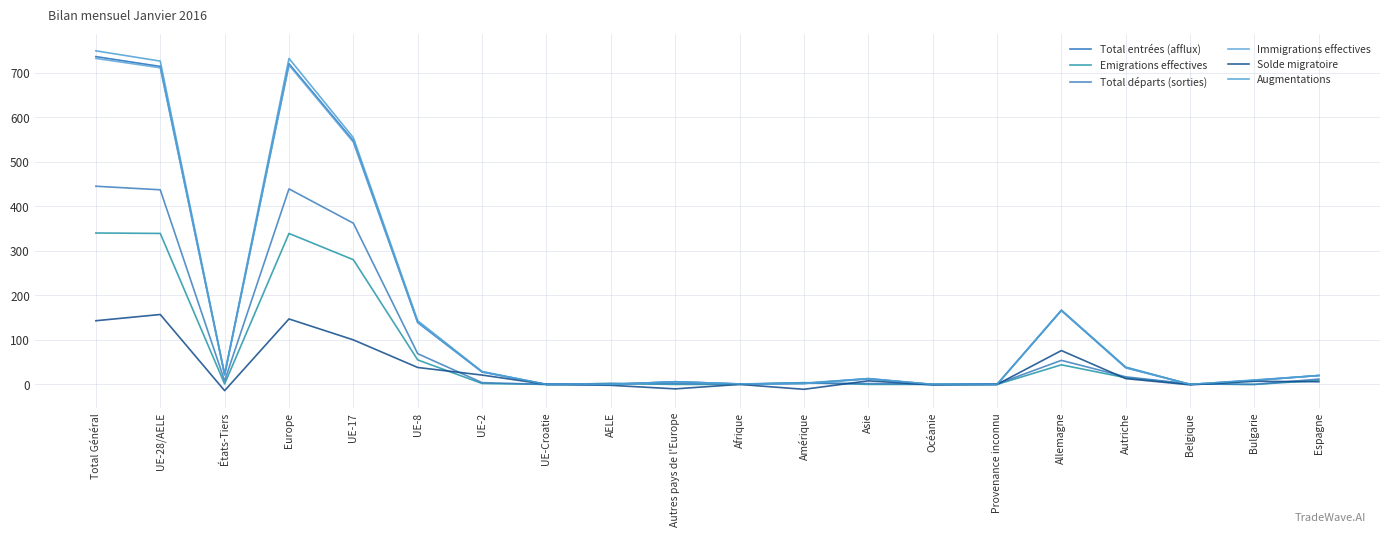

What are all the series names shown in the legend?

Total entrées (afflux), Emigrations effectives, Total départs (sorties), Immigrations effectives, Solde migratoire, Augmentations